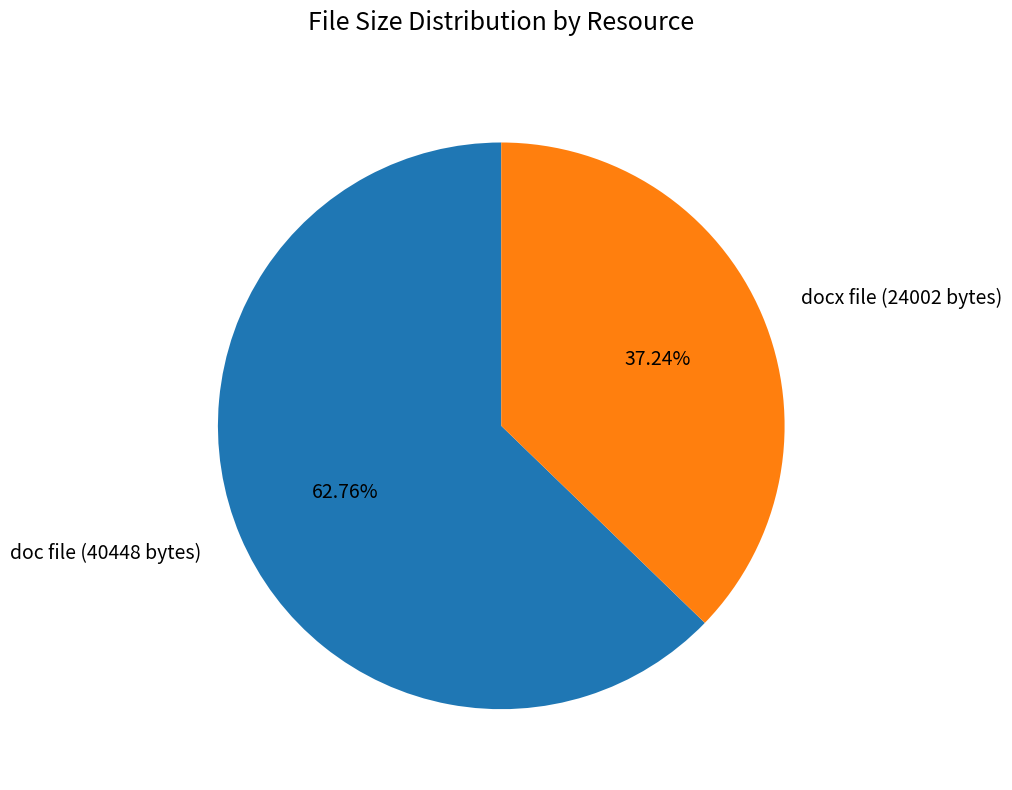

Do doc file (40448 bytes) and docx file (24002 bytes) together represent more than half of the pie?

Yes